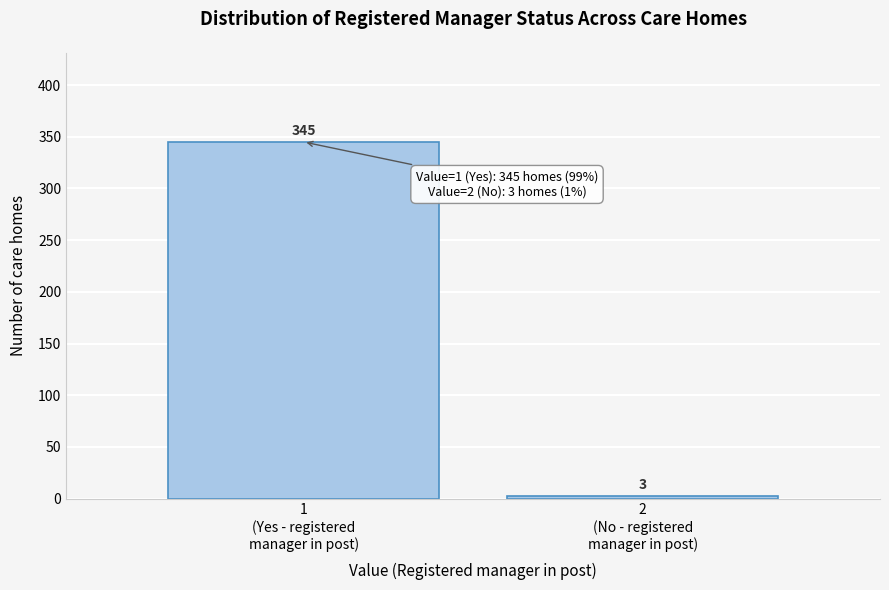

Reading left to right, list all the values displayed in this chart.

345	3